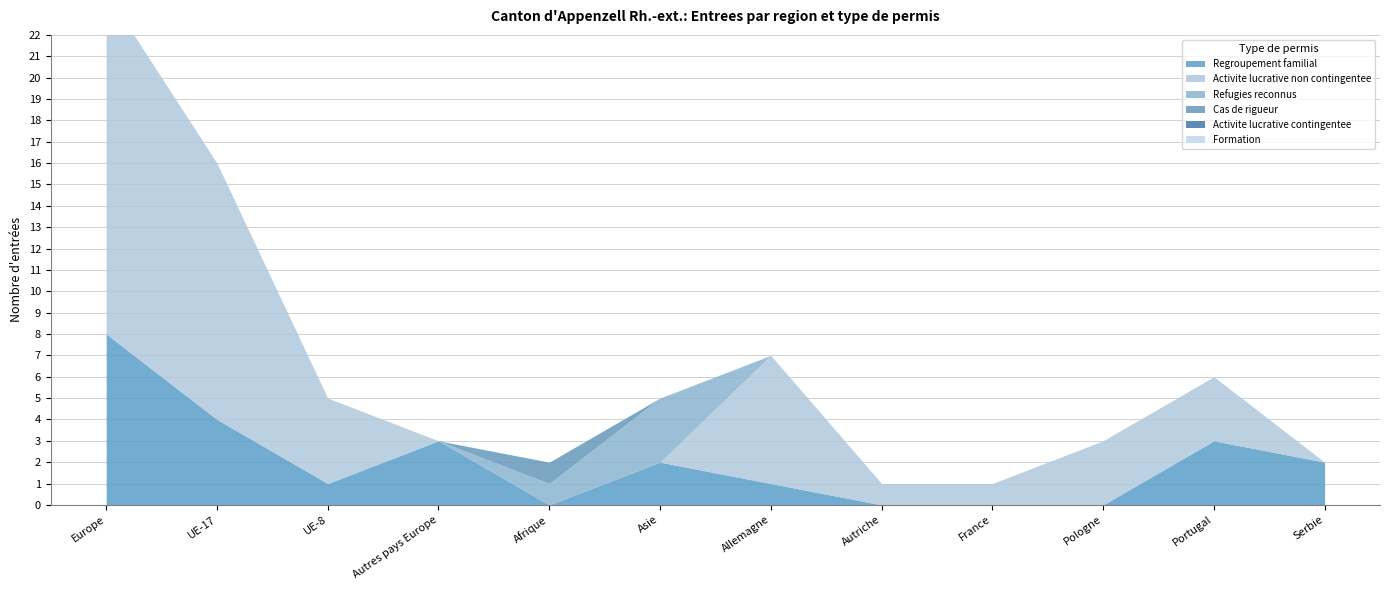

At how many categories does at least one series exceed 15?

1